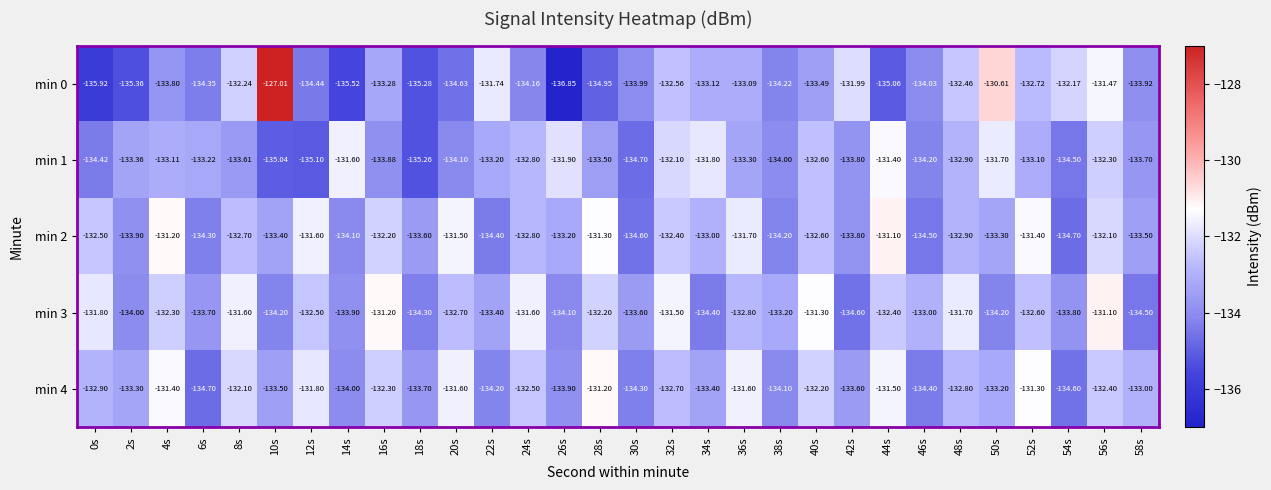

Is the value of min 4 at 14s greater than the value of min 3 at 8s?

No